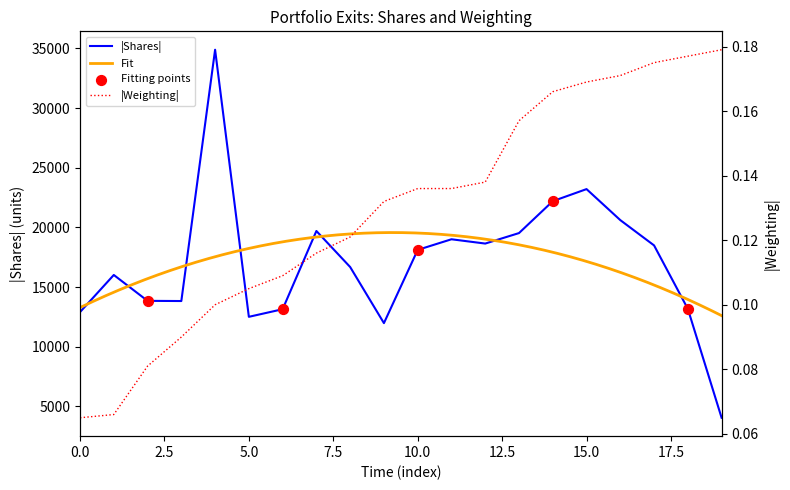

Which series has the largest total across all categories?

Shares or principal amount